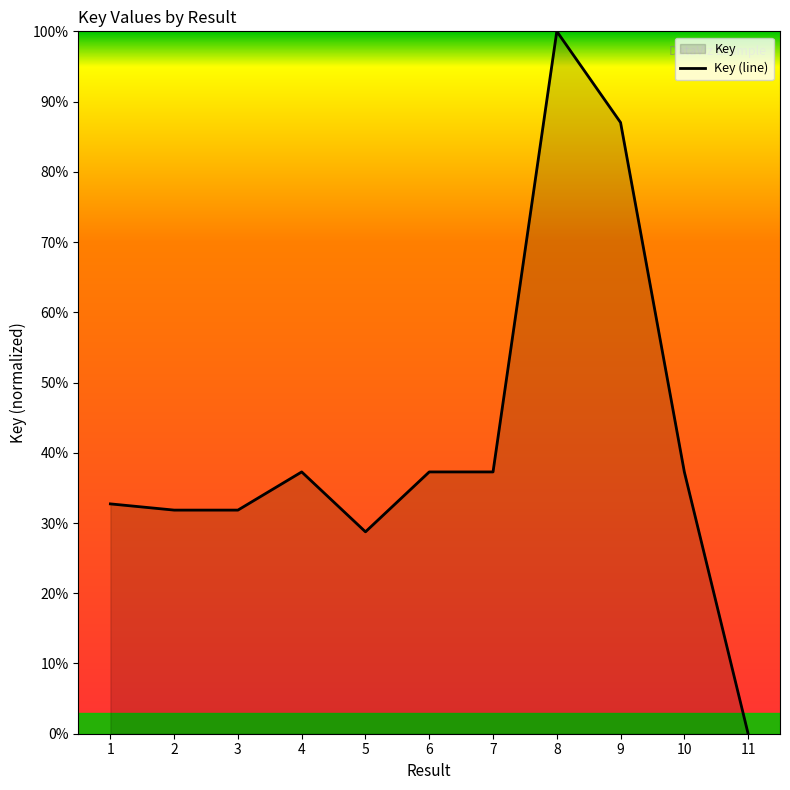

The chart shows a value of 0.6 at 6. True or false?

False